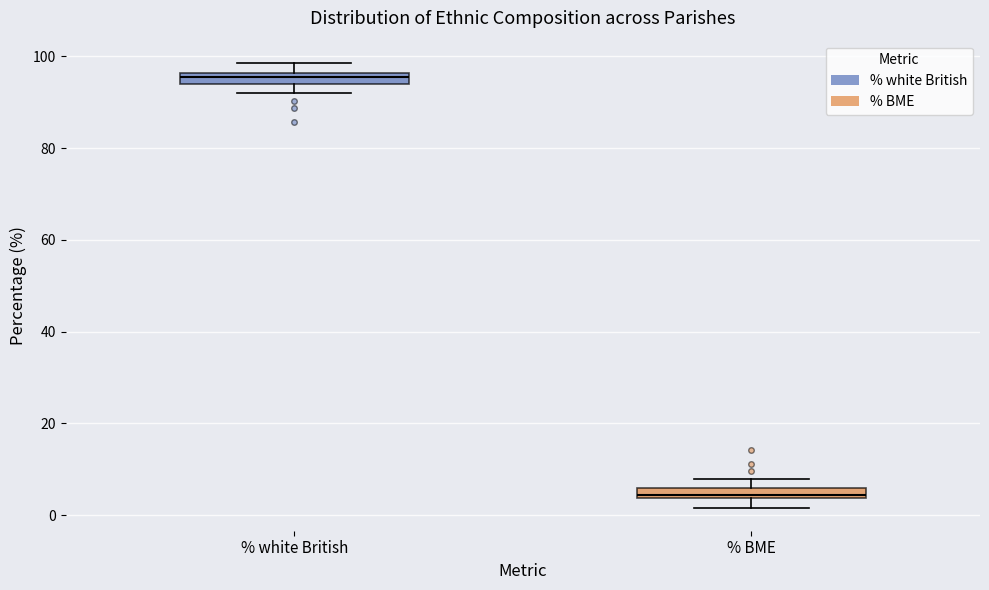

Where does the upper whisker of the box for % white British end on the y-axis? The values are not printed on the chart, so give them approximately, as read against the axis.

98